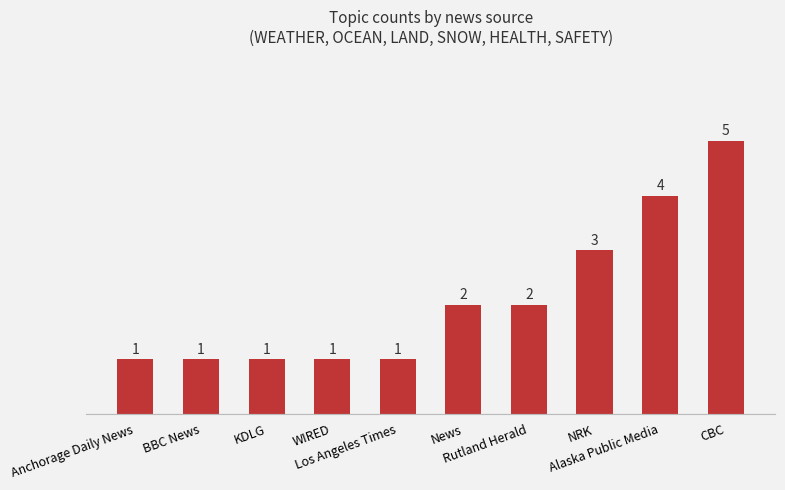

What is the value of the 9th bar from the left?

4